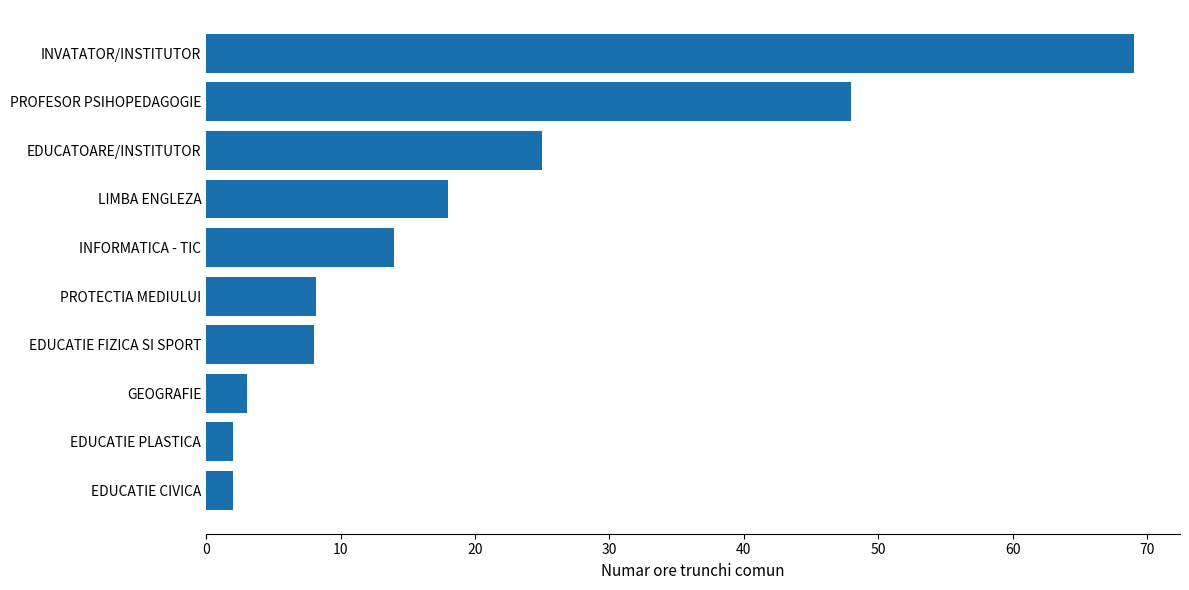

How many data points are less than 14?

5